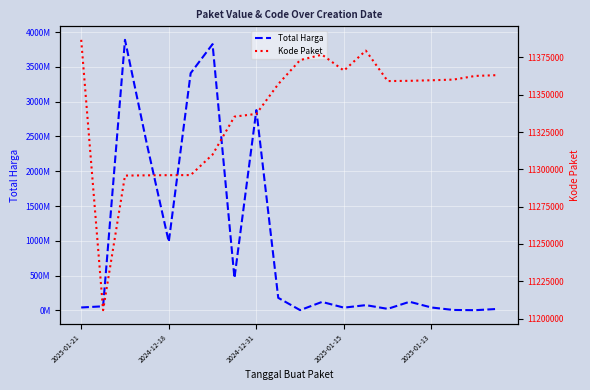

True or false: Total Harga and Kode Paket cross at least once.

True